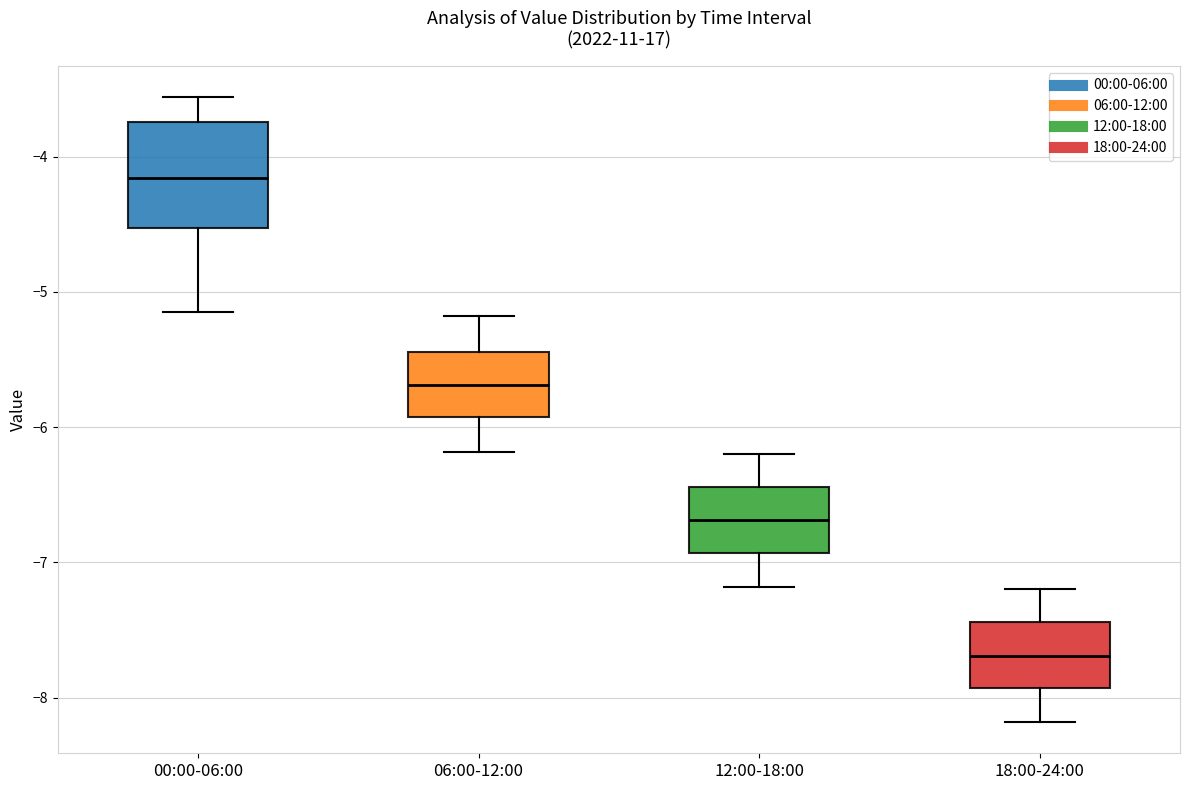

Reading left to right, read every box against the y-axis: the position of its median line, the range the box covers, and the ends of its whiskers. The values are not printed on the chart, so give them approximately, as read against the axis.

00:00-06:00: median -4.2, box -4.5 to -3.7, whiskers -5.1 to -3.6
06:00-12:00: median -5.7, box -5.9 to -5.4, whiskers -6.2 to -5.2
12:00-18:00: median -6.7, box -6.9 to -6.4, whiskers -7.2 to -6.2
18:00-24:00: median -7.7, box -7.9 to -7.4, whiskers -8.2 to -7.2